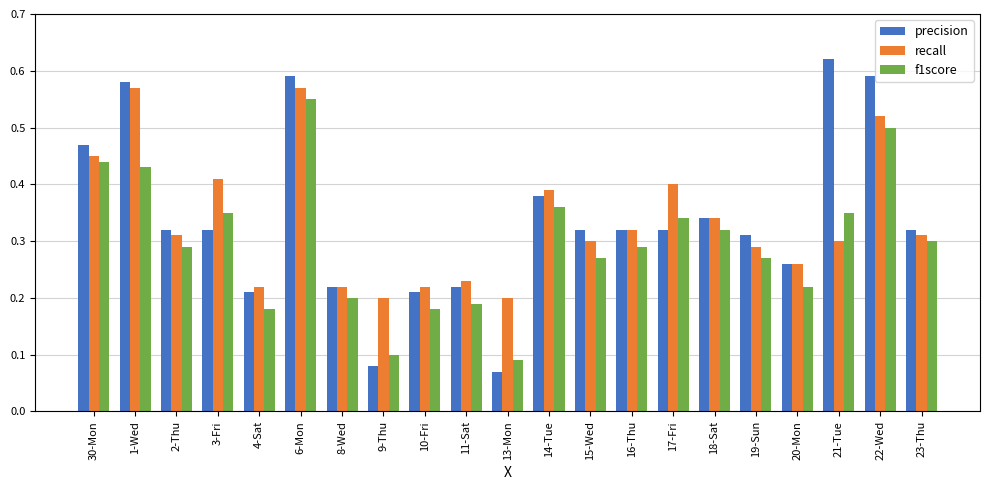

Which category has the lowest value in the precision series?

13-Mon